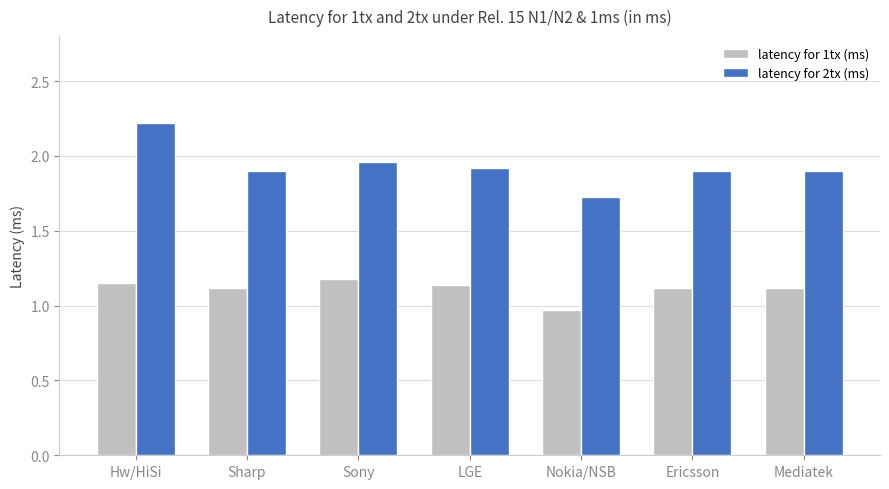

Is it true that latency for 1tx (ms) equals 1.1 at Ericsson?

True